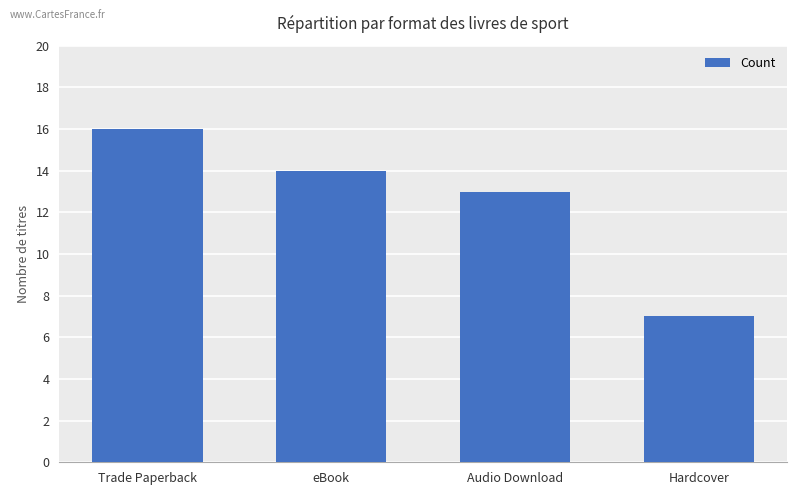

The chart shows a value of 16 at Trade Paperback. True or false?

True